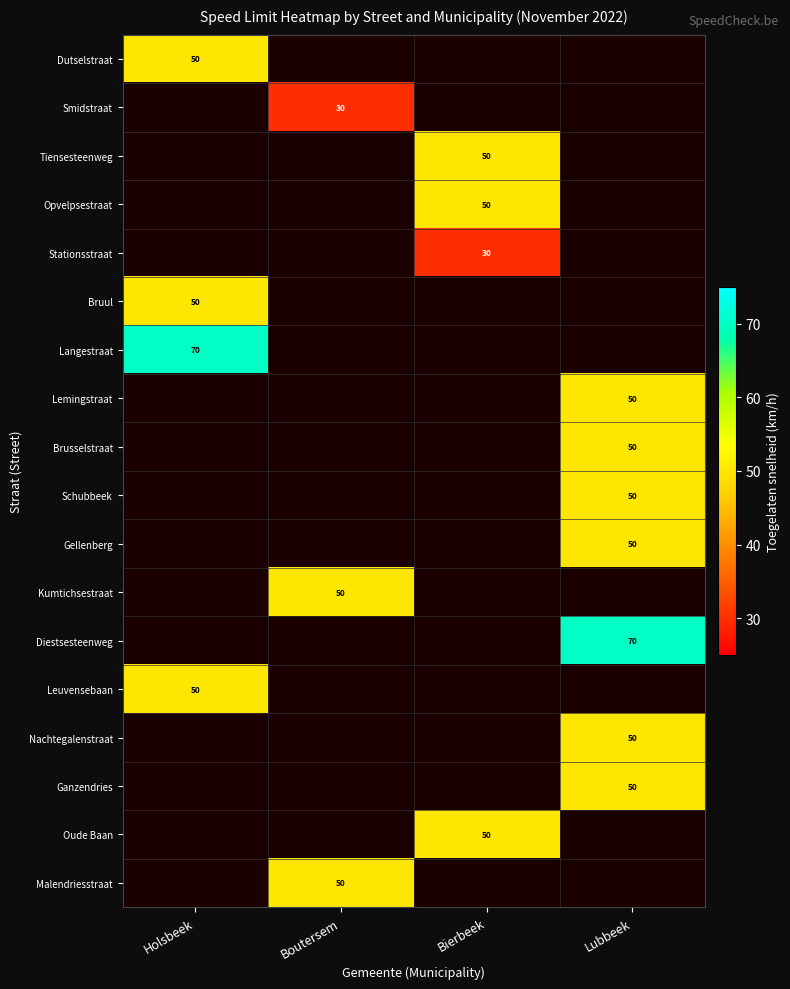

Is it true that Smidstraat equals 30 at Boutersem?

True